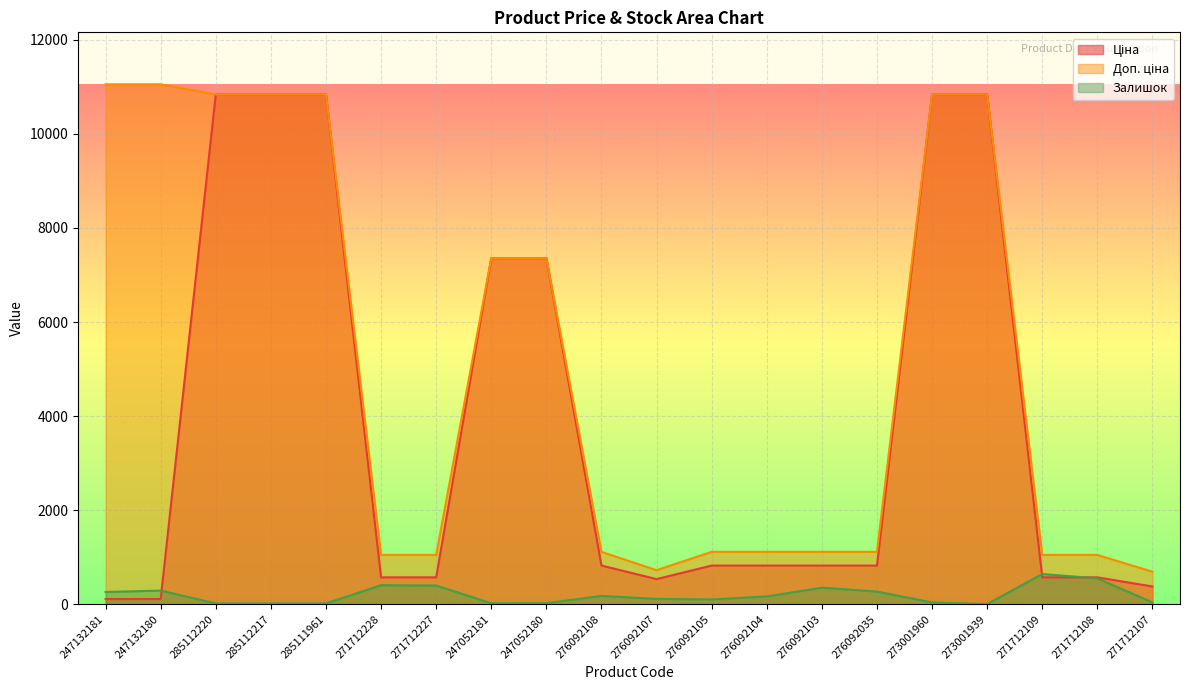

What is the value of the Залишок point at the 3rd from the left?

17.0